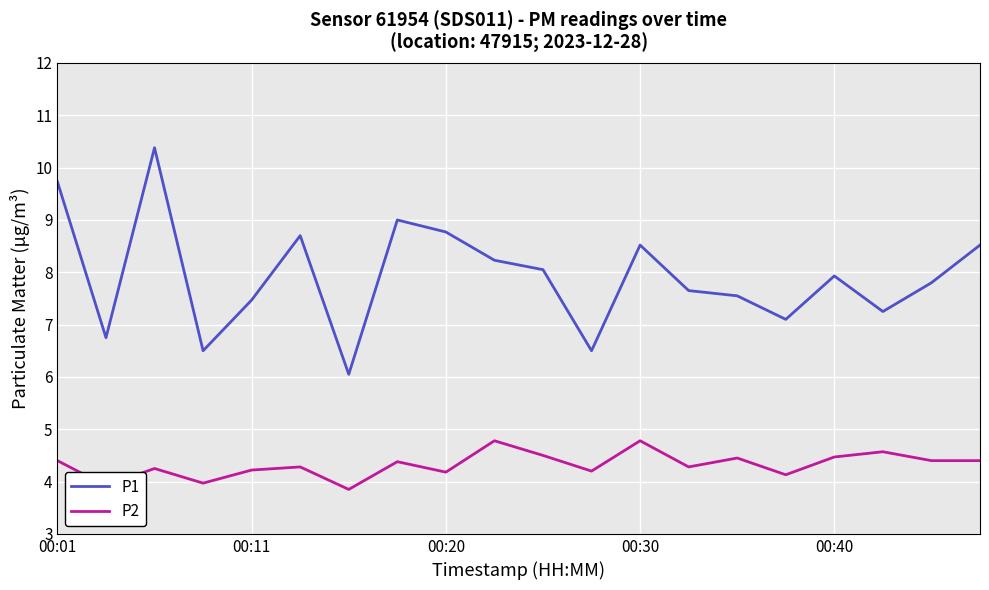

True or false: P2 and P1 cross at least once.

False